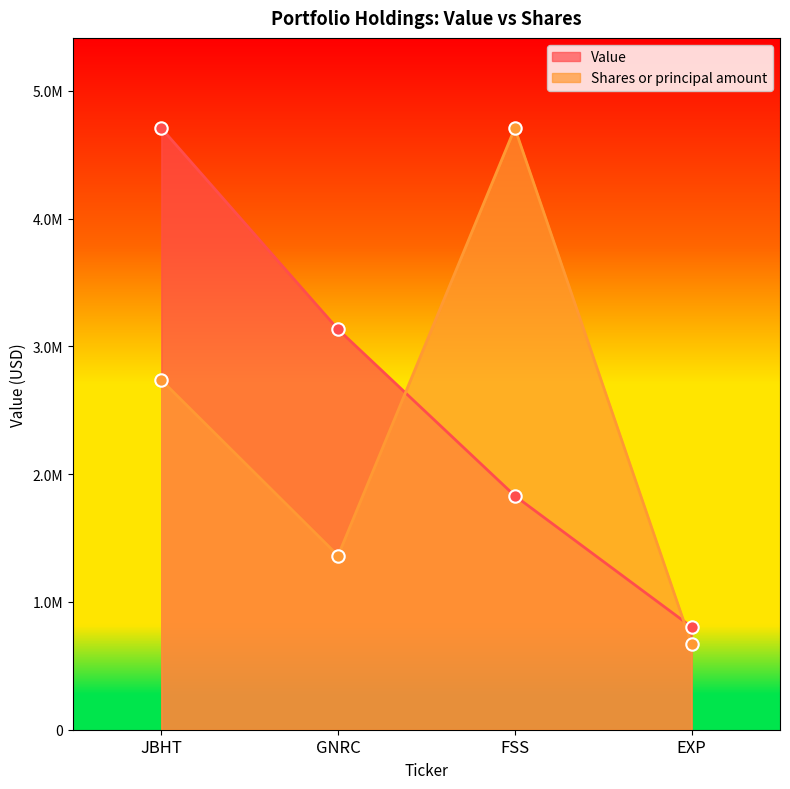

What are all the series names shown in the legend?

Value, Shares or principal amount